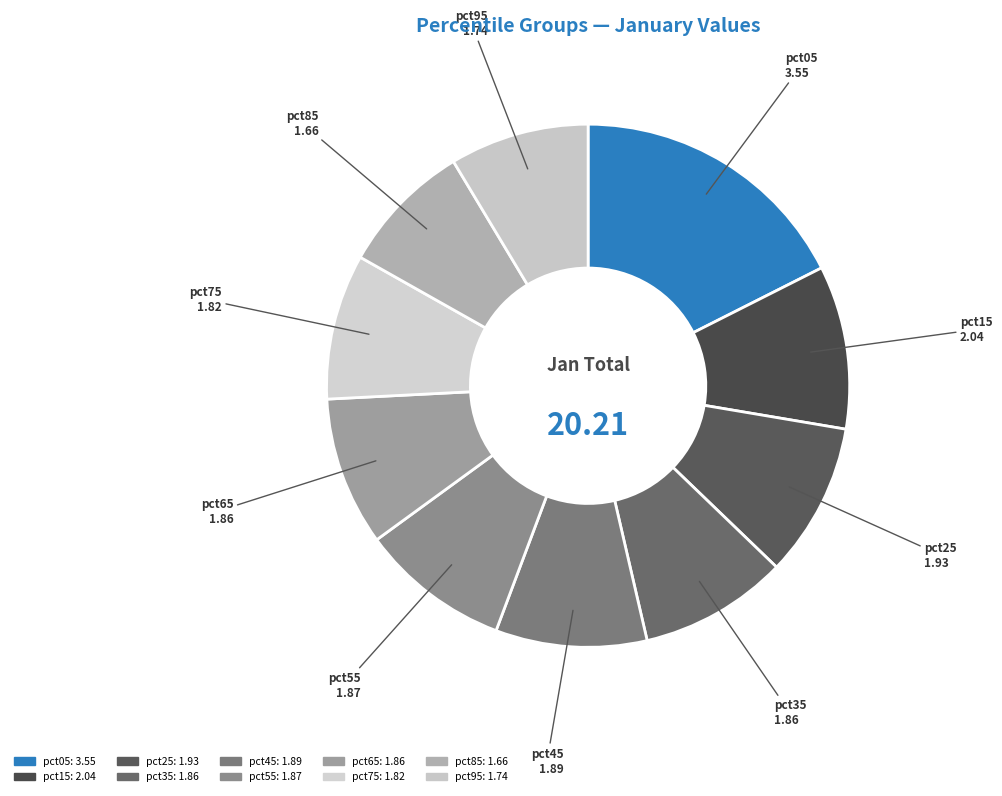

What percentage is the pct65 slice, to the nearest percent?

9%